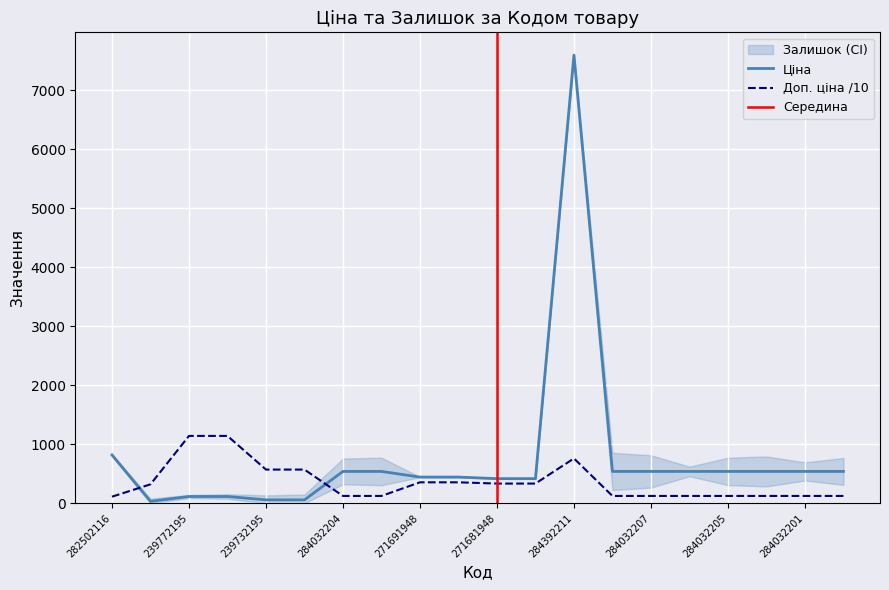

Reading left to right, transcribe all the data shown in this chart.

Ціна: 282502116=818.5	283972211=32.0	239772195=114.1	239772179=114.1	239732195=57.0	239732179=57.0	284032204=539.0	284032203=539.0	271691948=443.1	271691942=443.1	271681948=416.6	271681942=416.6	284392211=7596.5	284032208=539.0	284032207=539.0	284032206=539.0	284032205=539.0	284032202=539.0	284032201=539.0	284032200=539.0
Доп. ціна: 282502116=110.9	283972211=320.5	239772195=1141.0	239772179=1141.0	239732195=570.5	239732179=570.5	284032204=123.5	284032203=123.5	271691948=354.5	271691942=354.5	271681948=333.2	271681942=333.2	284392211=759.7	284032208=123.5	284032207=123.5	284032206=123.5	284032205=123.5	284032202=123.5	284032201=123.5	284032200=123.5